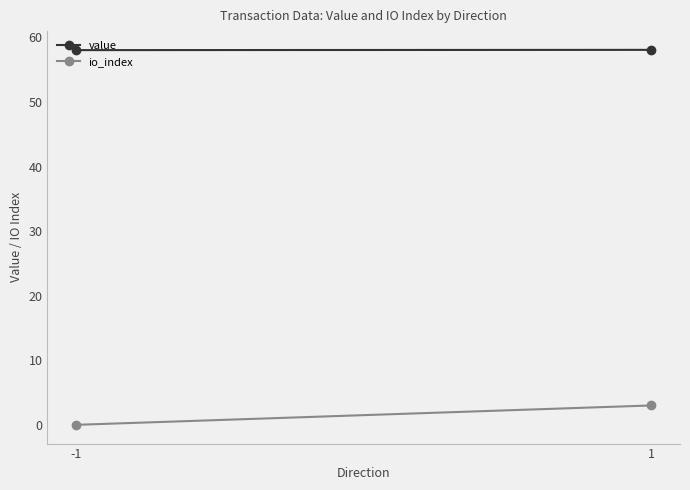

What is the maximum value for io_index?

3.0